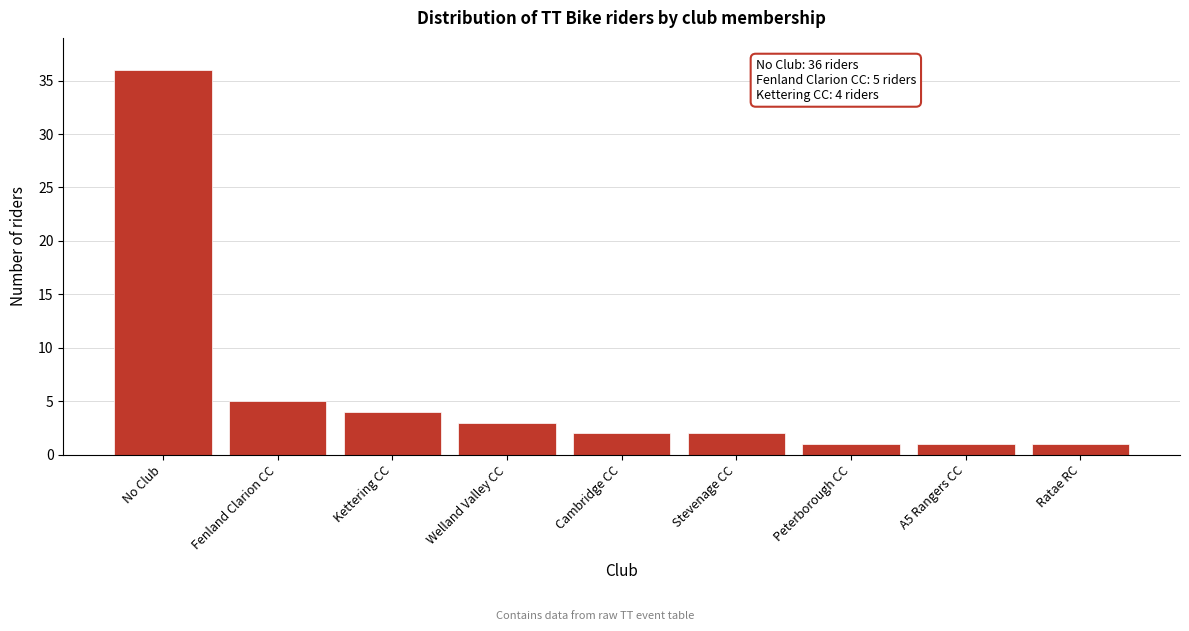

Reading left to right, transcribe all the data shown in this chart.

No Club=36	Fenland Clarion CC=5	Kettering CC=4	Welland Valley CC=3	Cambridge CC=2	Stevenage CC=2	Peterborough CC=1	A5 Rangers CC=1	Ratae RC=1